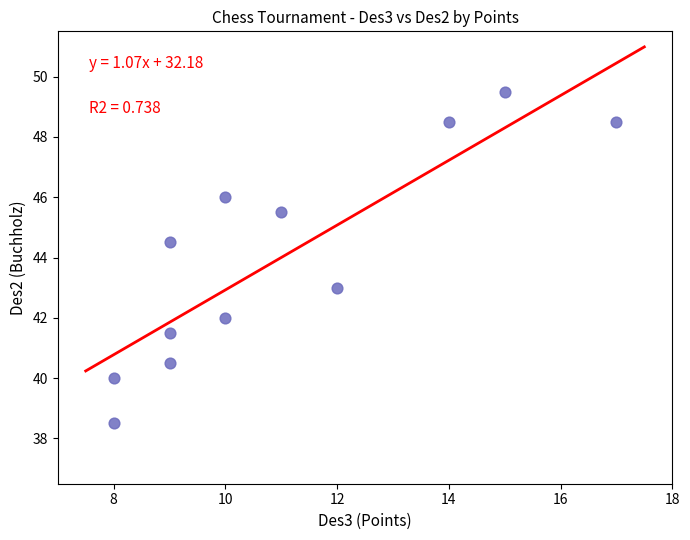

What Y value in the scatter plot is closest to 44?

44.5